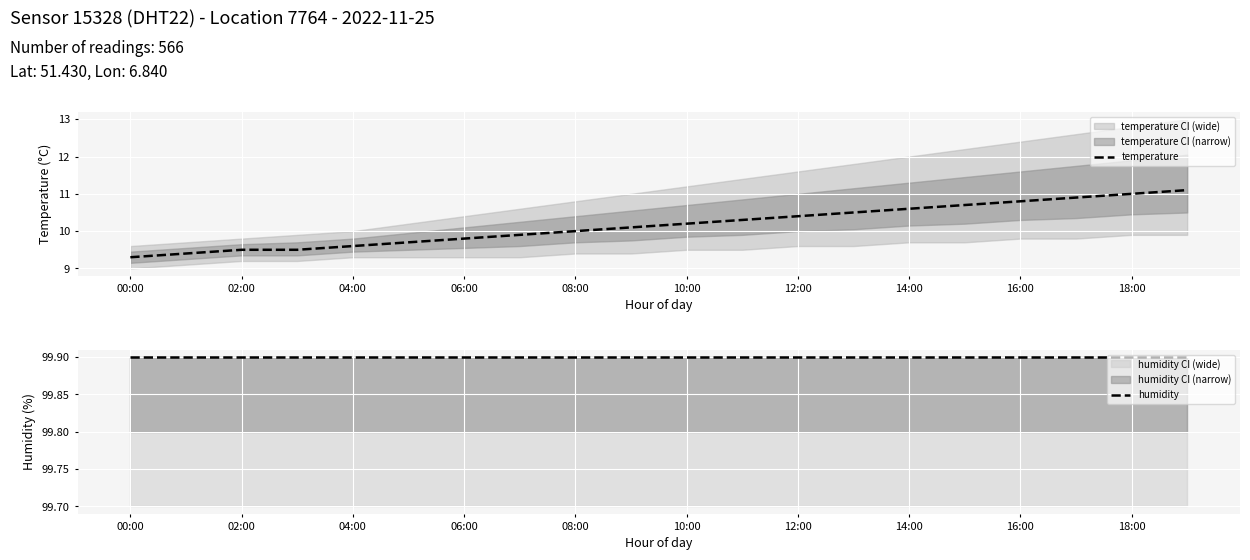

What is the value of the temperature point at the 9th from the left?

10.0